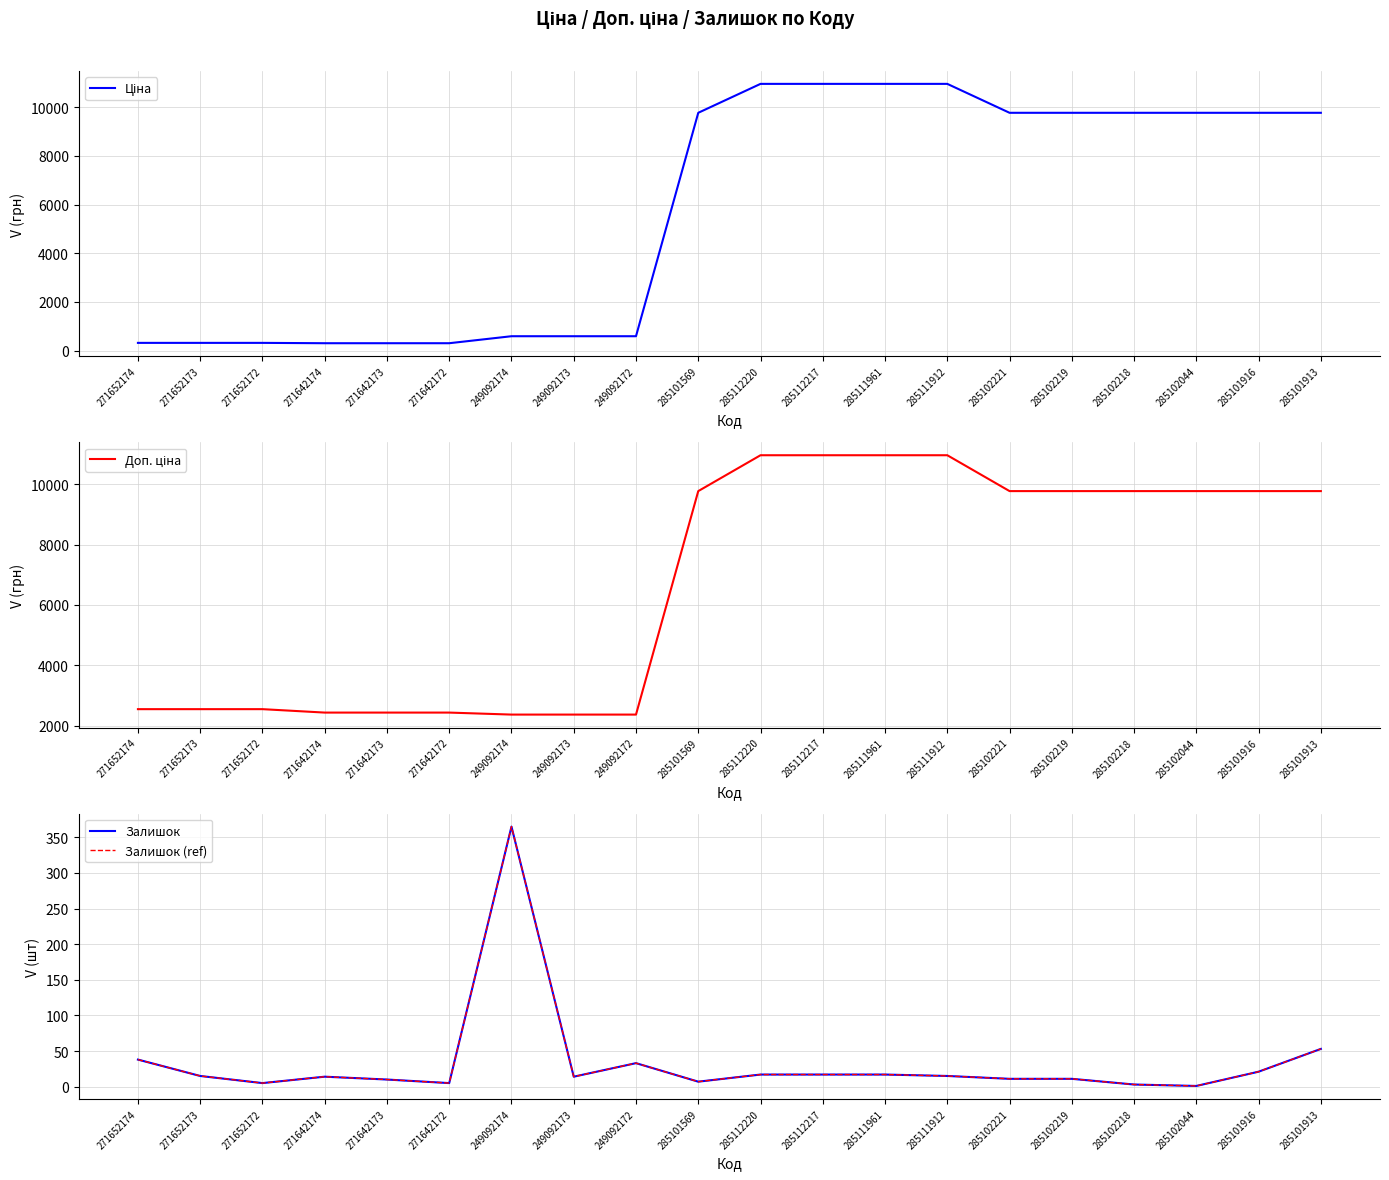

Does the chart have visible grid lines?

Yes